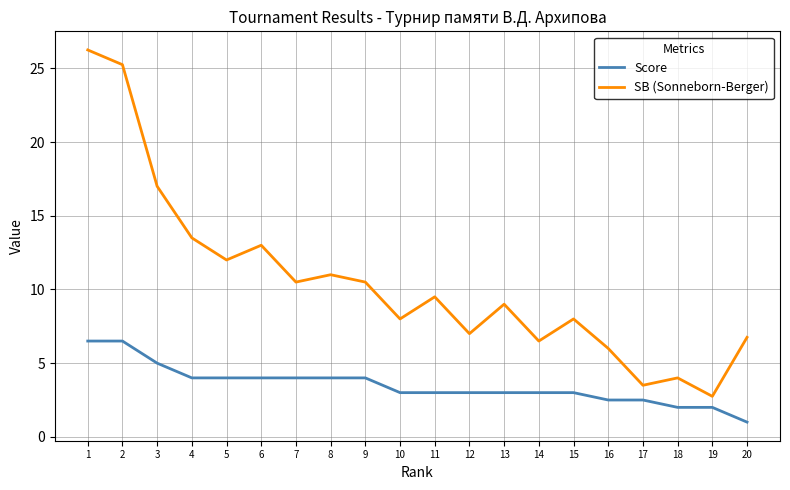

The Score series shows 0.9 at 12. True or false?

False